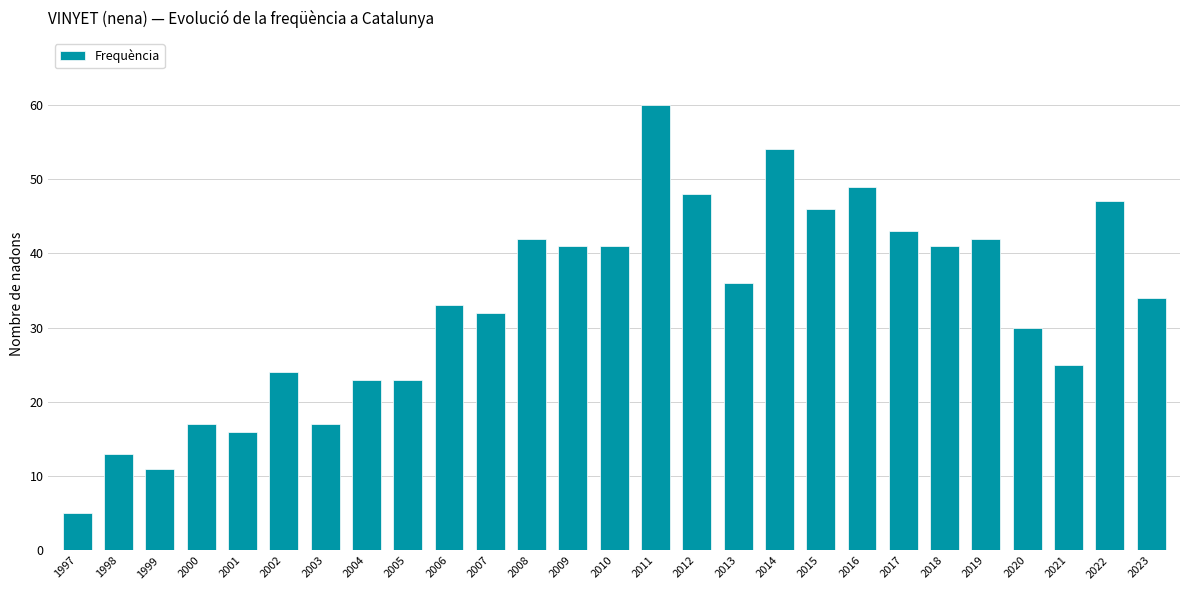

Is it true that the value at 2006 is 56?

False